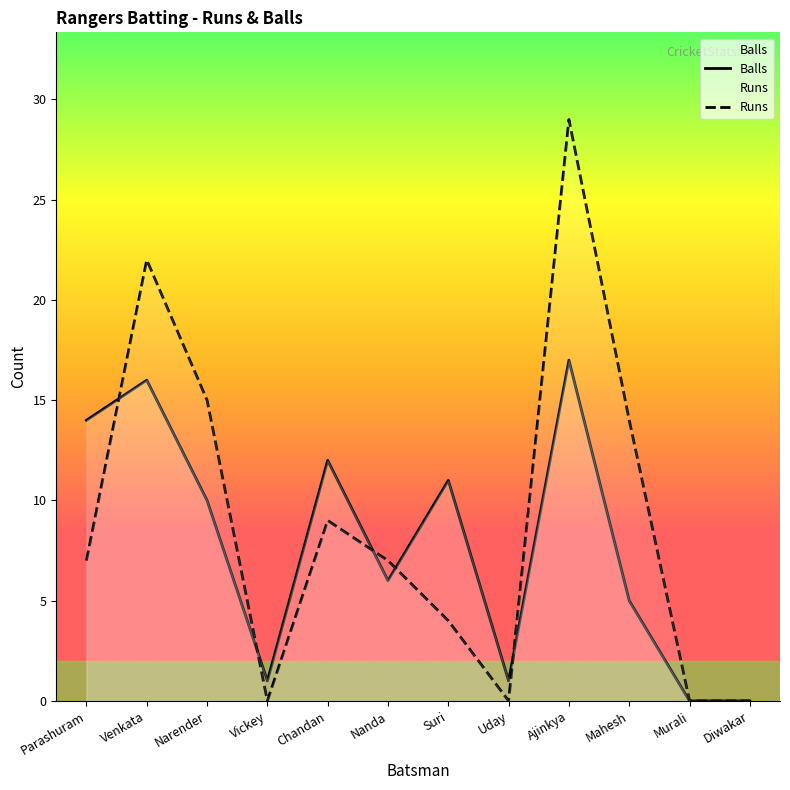

Which series changed the most between Vickey and Mahesh?

Runs